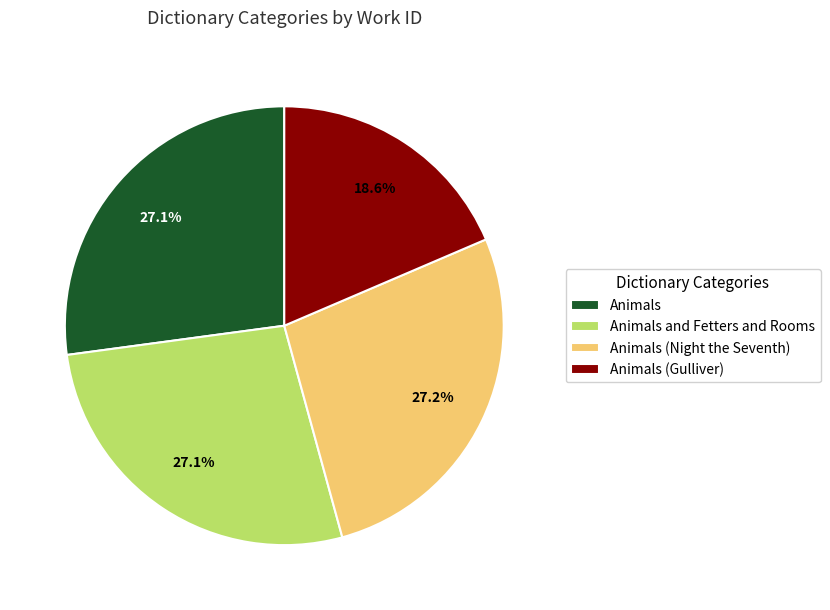

To the nearest percent, what is the average slice percentage?

25%